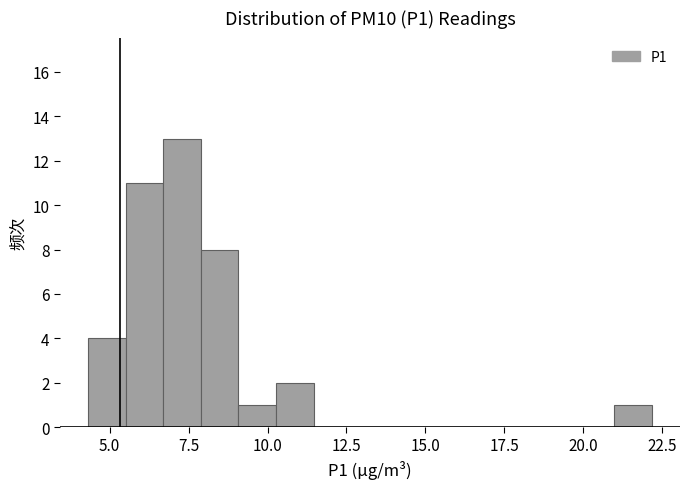

Around what value on the x-axis is the tallest bar? Give the approximate position of its centre, as read against the axis.

7.5